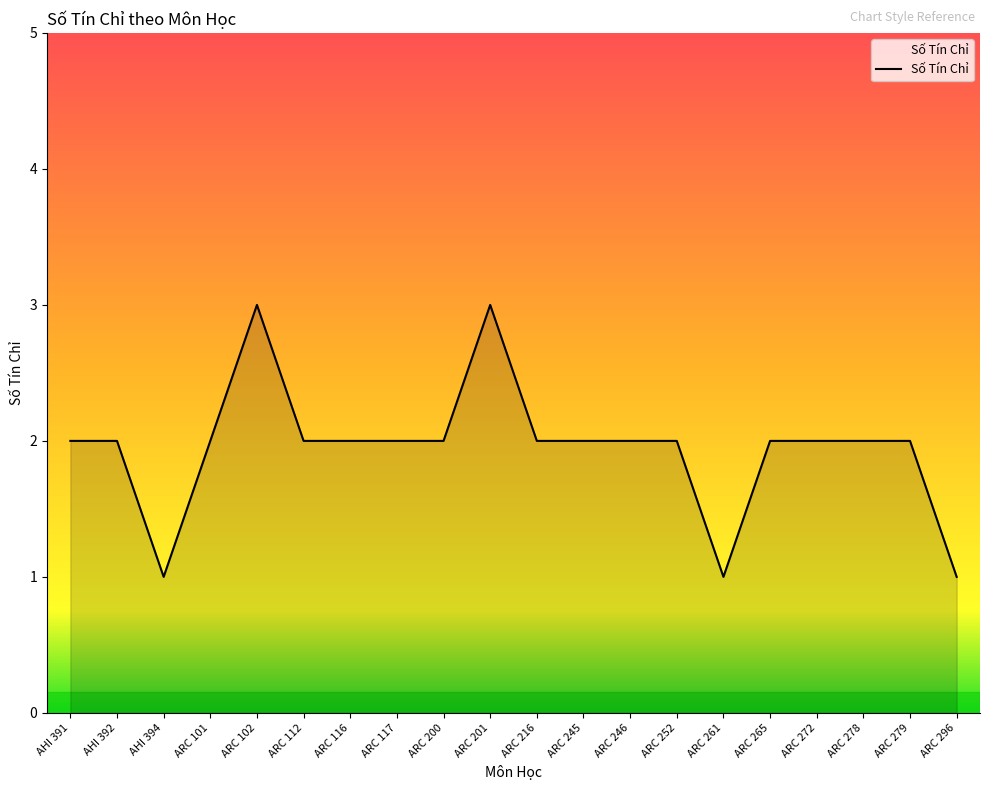

True or false: the data shows 2 at ARC 245.

True